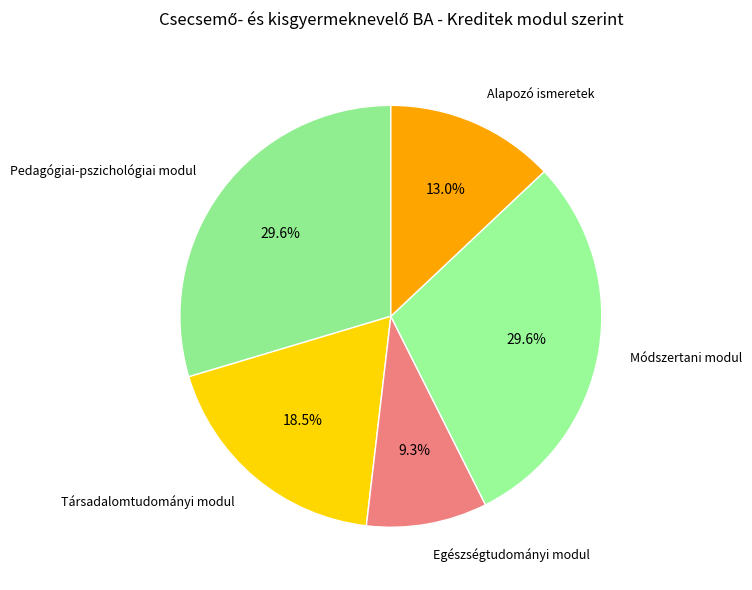

Which category has the smallest portion of the pie?

Egészségtudományi modul